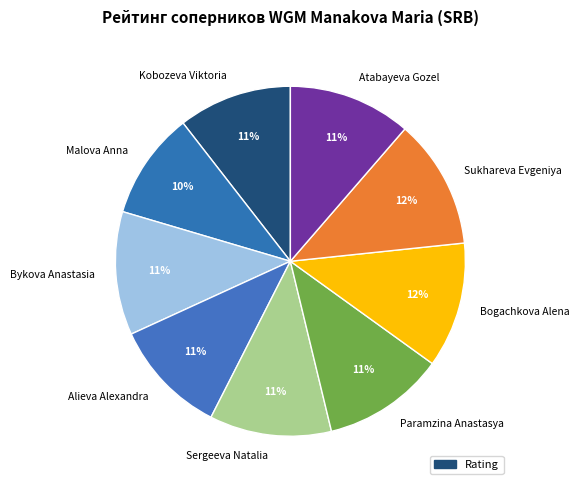

Do Atabayeva Gozel and Sukhareva Evgeniya together represent more than half of the pie?

No